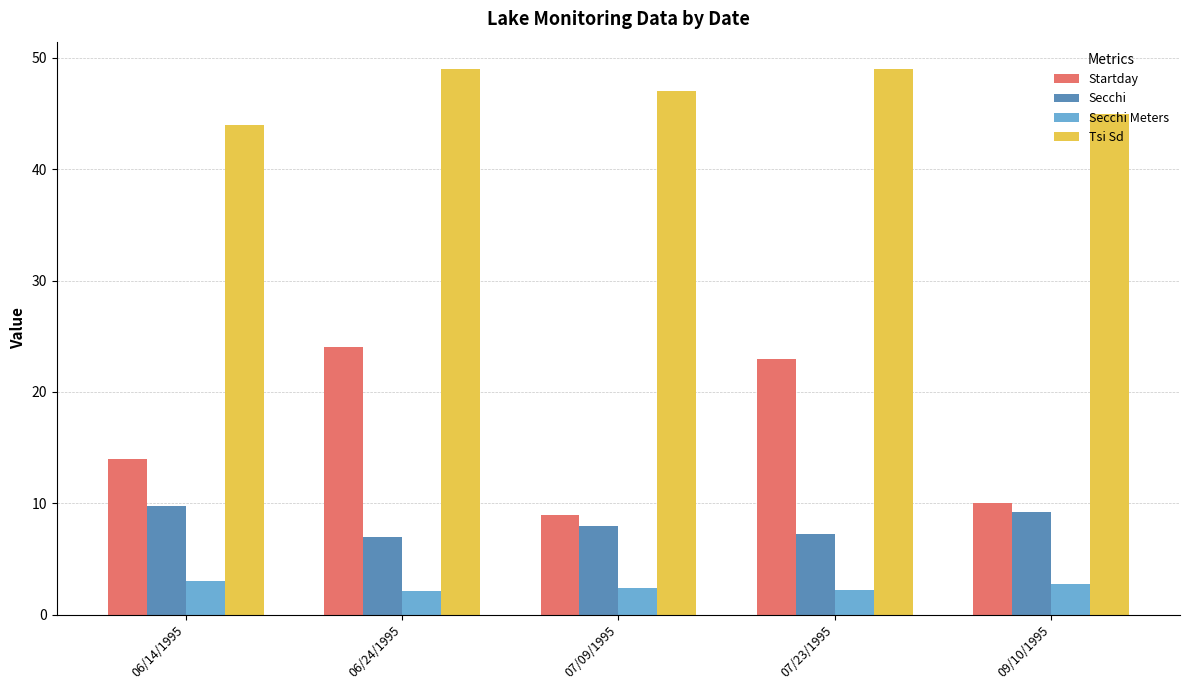

Which series changed the most between 06/14/1995 and 07/09/1995?

Startday